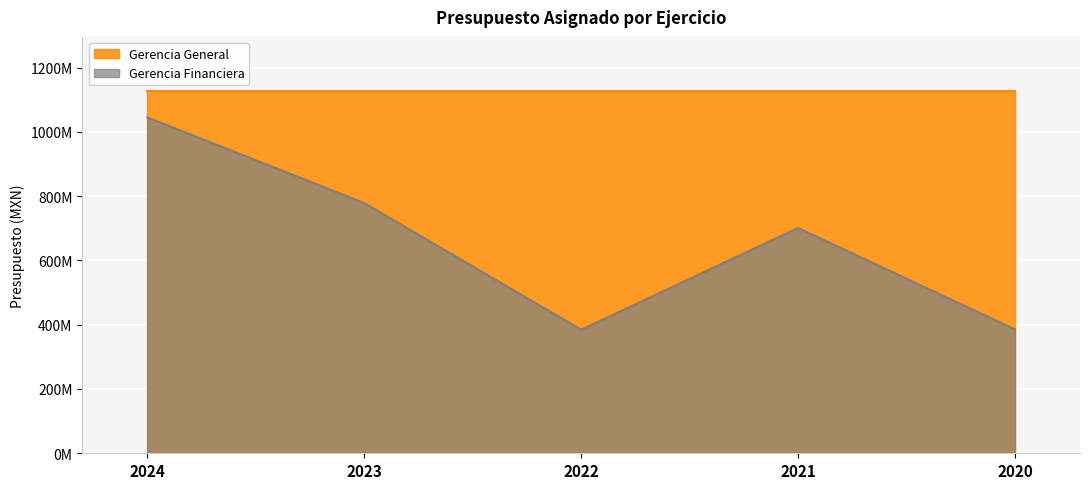

What is the approximate value at 2024, to the nearest 100?

1045014200